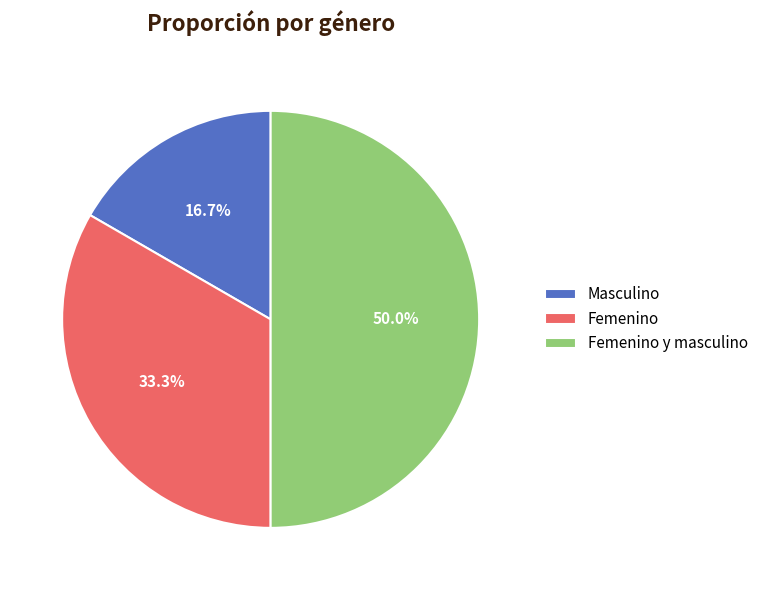

Which slice is the largest?

Femenino y masculino